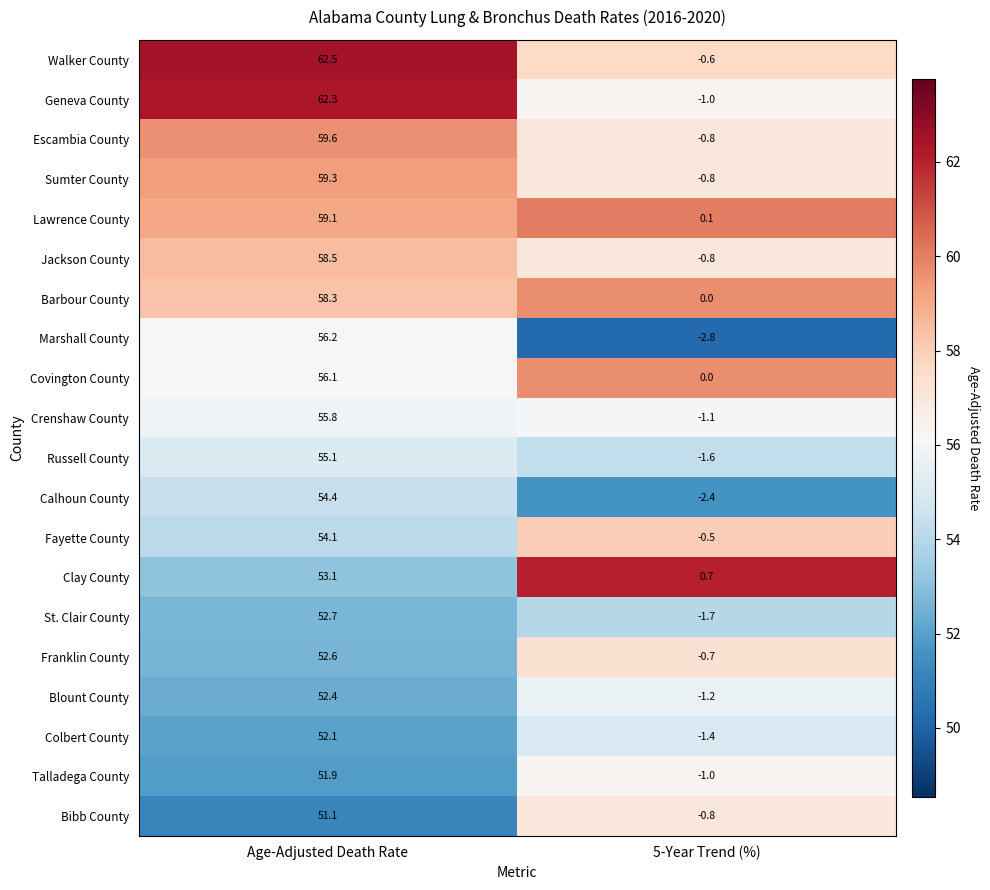

Which series has the largest total across all categories?

Walker County